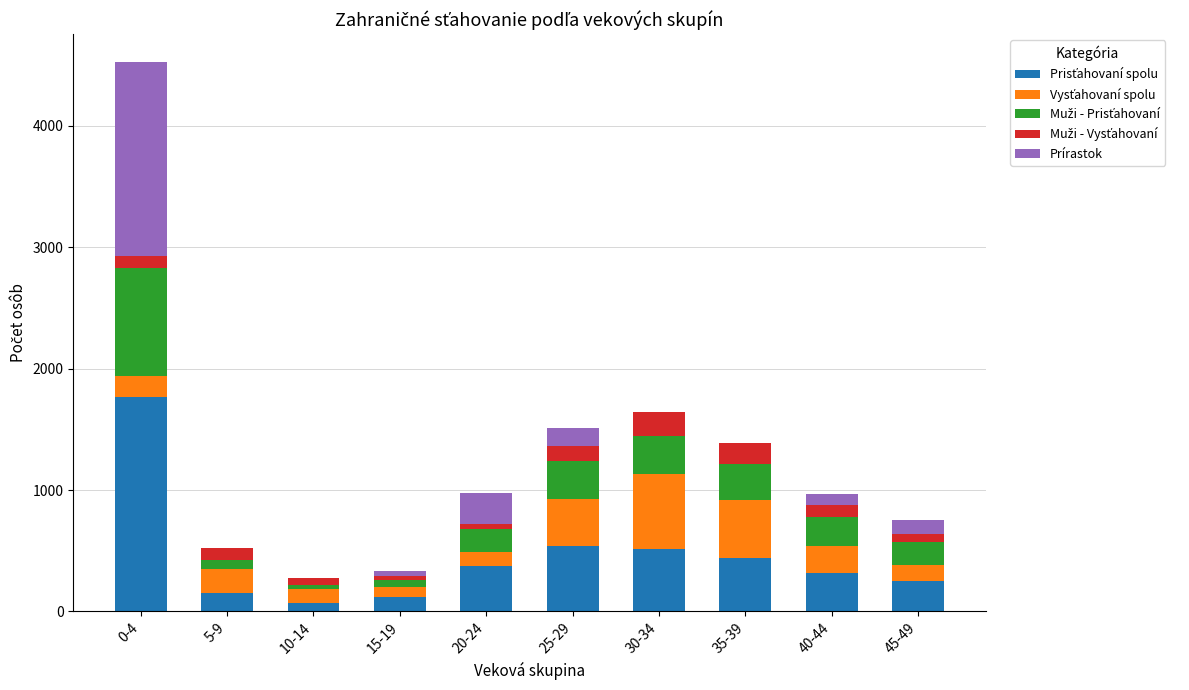

At which category is the sum across all series the highest?

0-4